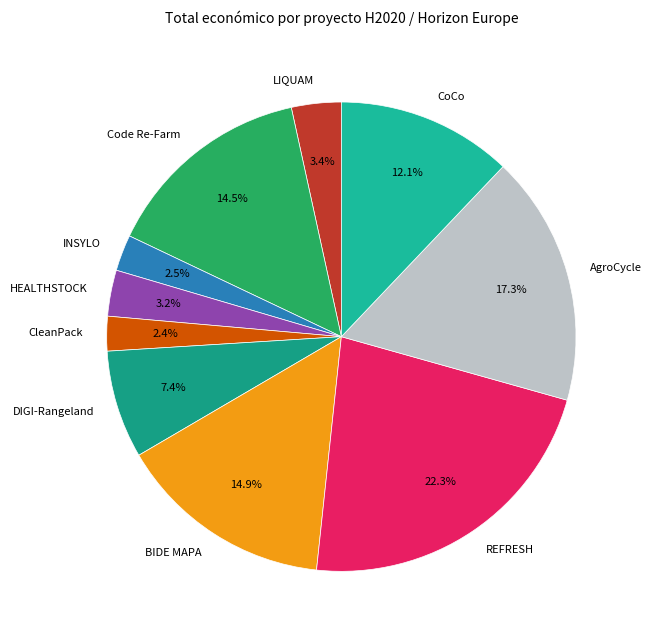

How many segments does this pie chart have?

10